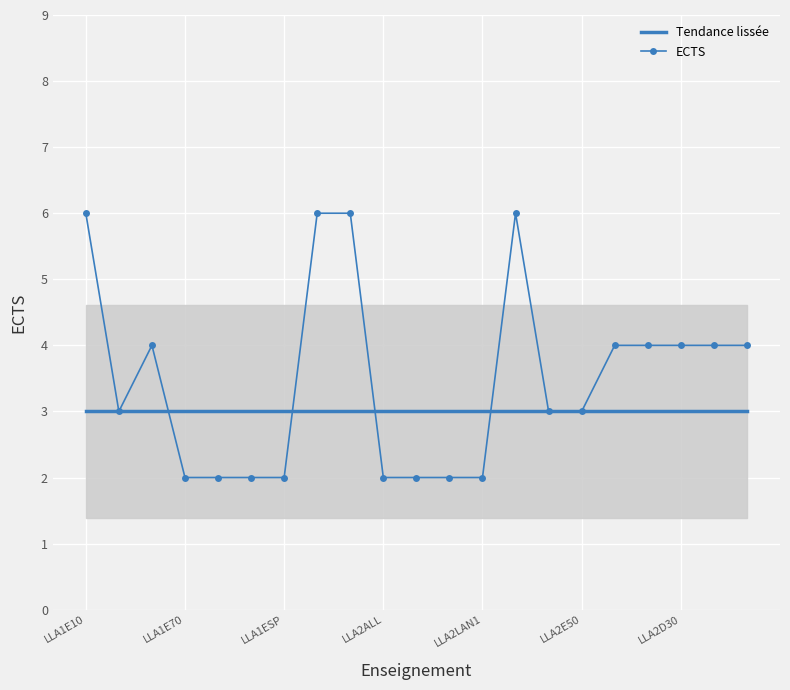

What is the maximum value for Tendance lissée?

3